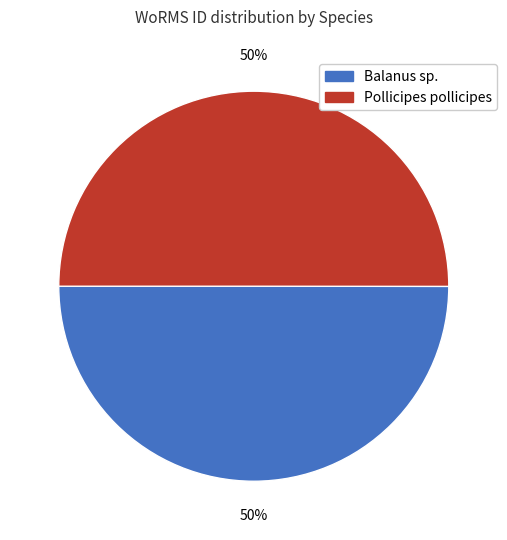

Do Pollicipes pollicipes and Balanus sp. together represent more than half of the pie?

Yes